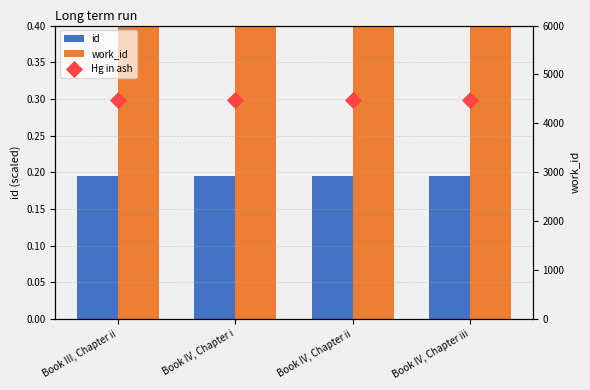

Which series has the largest total across all categories?

work_id